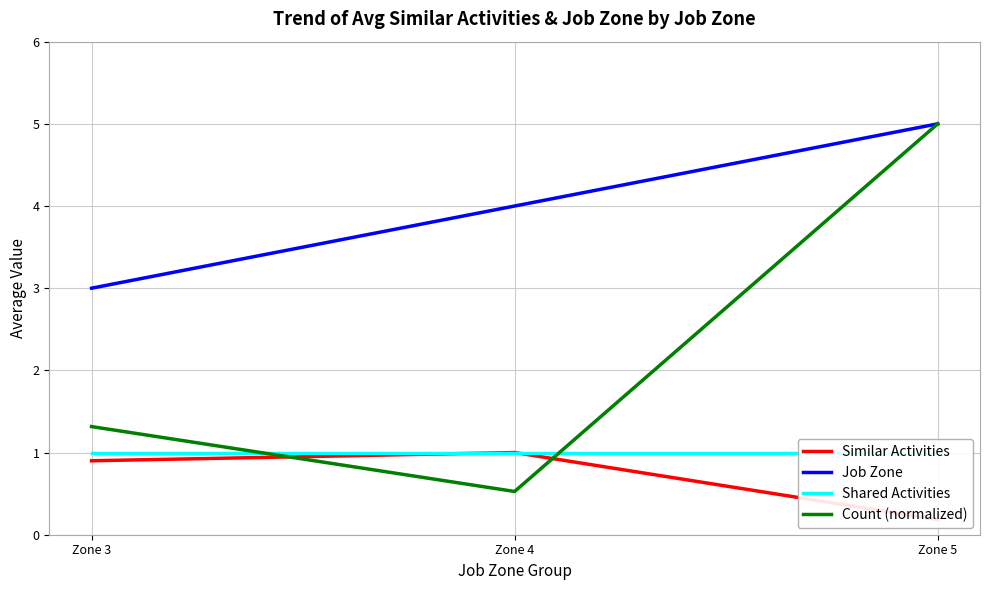

What is the approximate value of Job Zone at Zone 3?

3.0